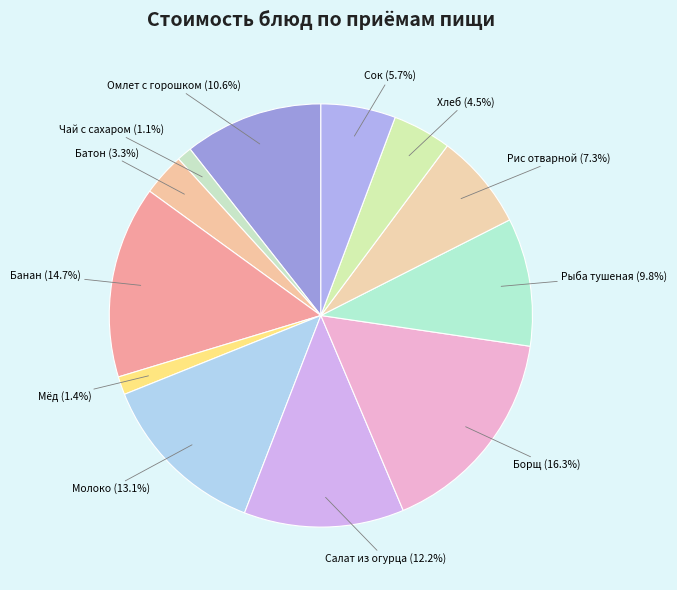

Count the number of slices in the pie.

12